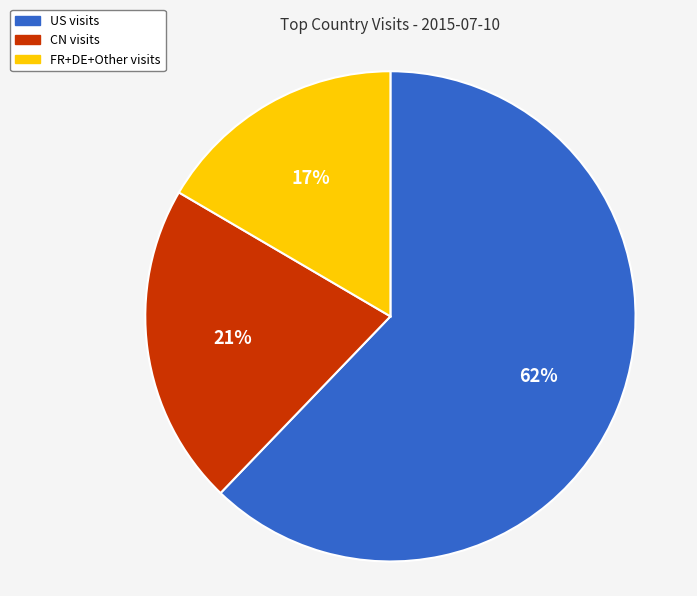

How many segments does this pie chart have?

3